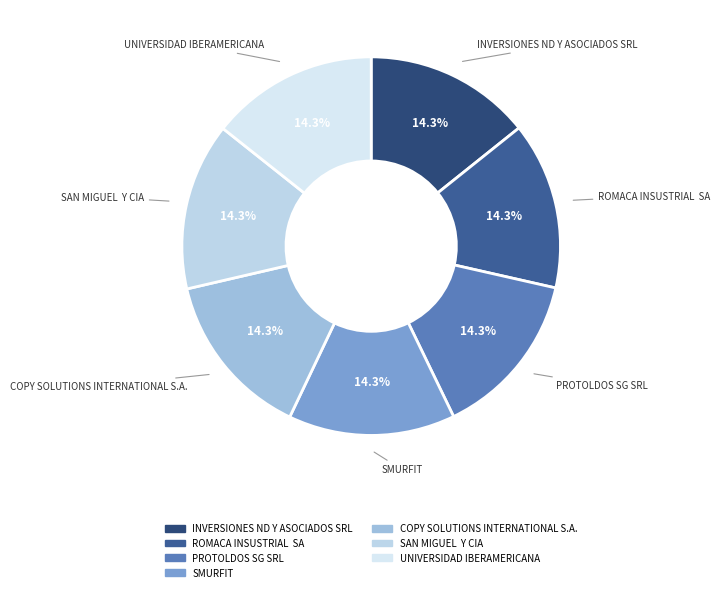

How many segments does this pie chart have?

7